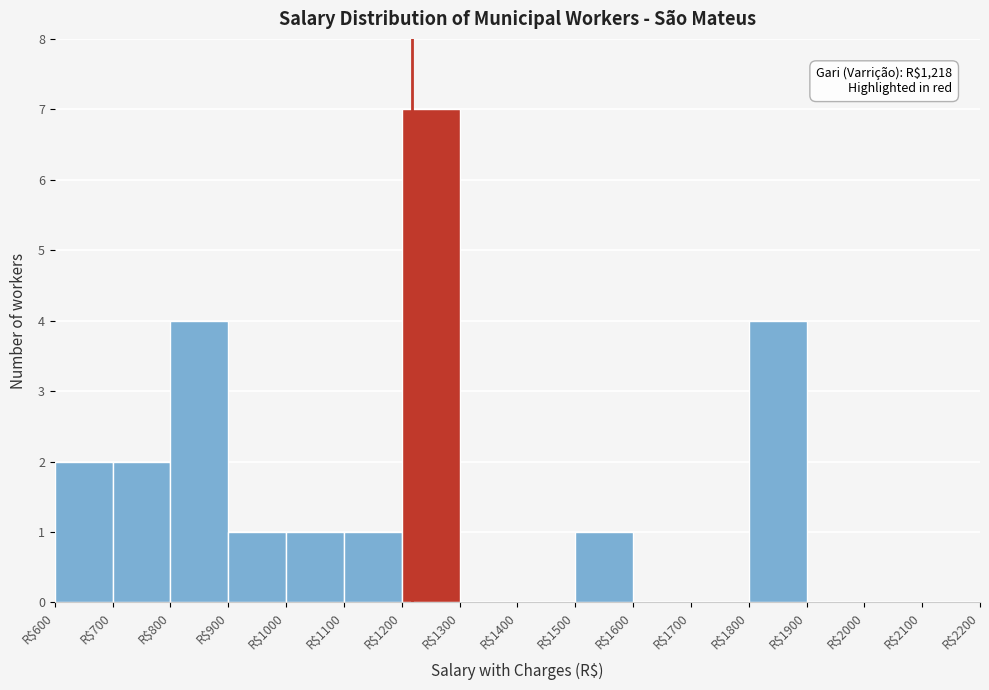

Over which range of the x-axis is the bar tallest?

1200 to 1300